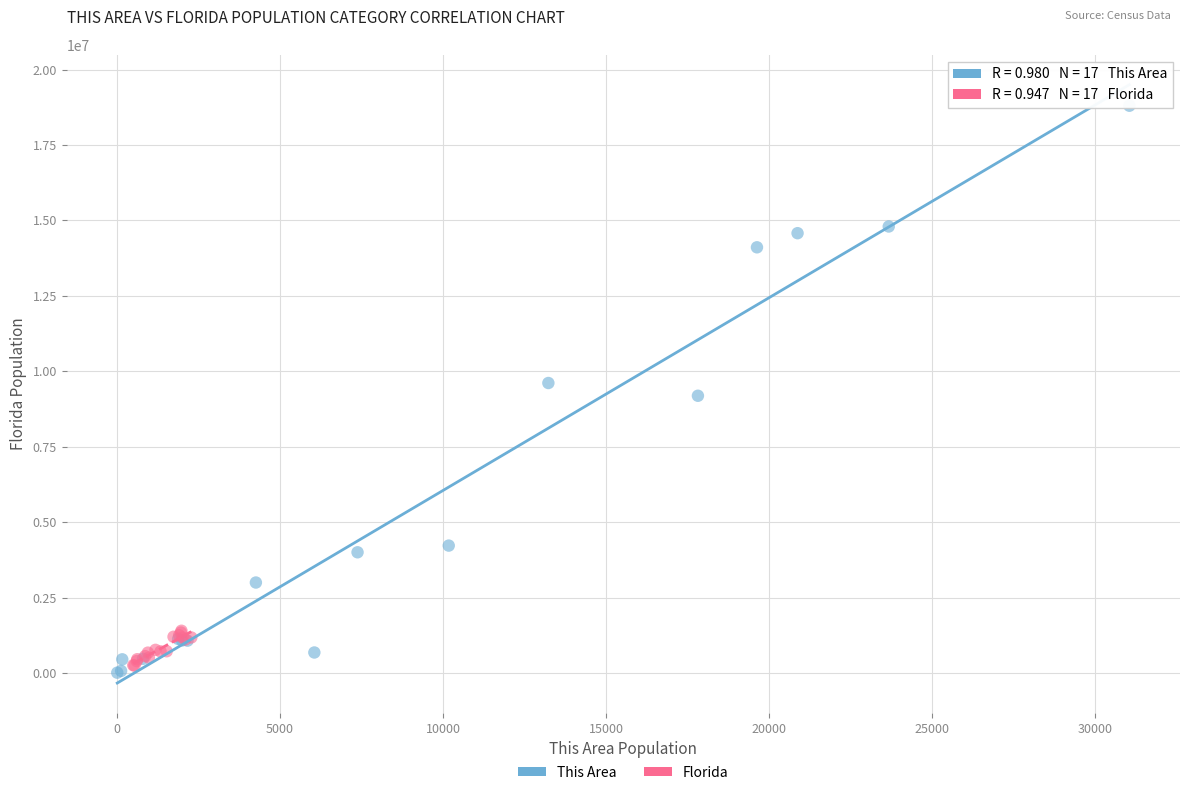

Which series has the largest Y range (max minus min)?

This Area